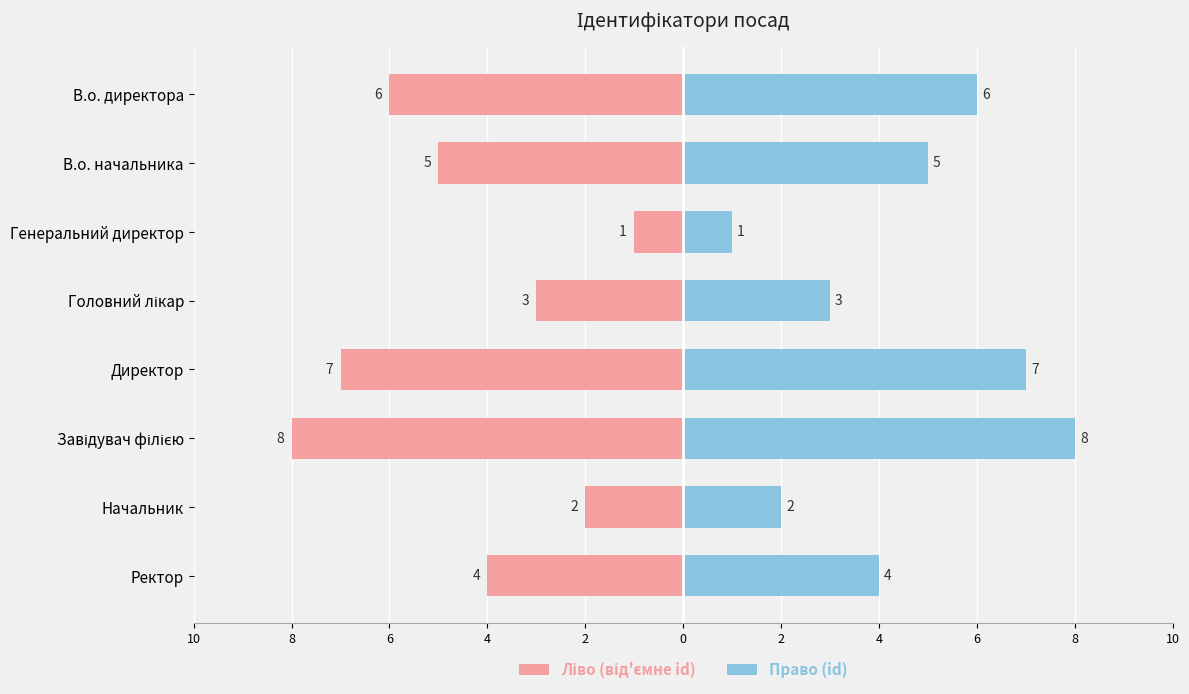

What is the difference between the maximum and minimum values in the Право (id) series?

7